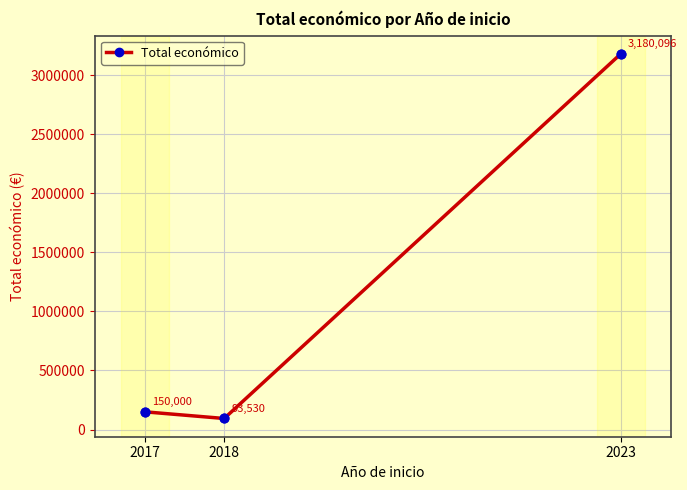

What is the change in value from 2017 to 2023?

+3030096